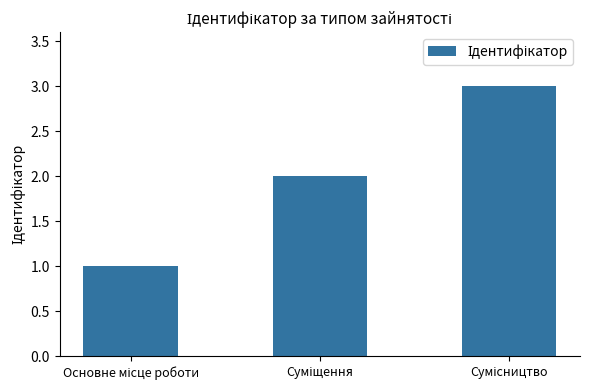

What is the maximum value shown in the chart?

3